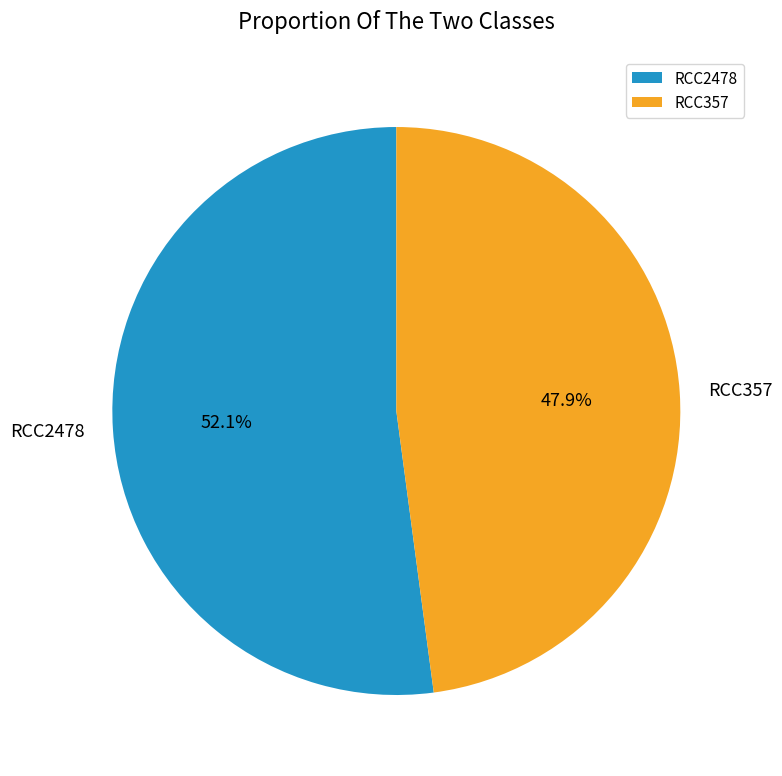

How many slices are in this pie chart?

2